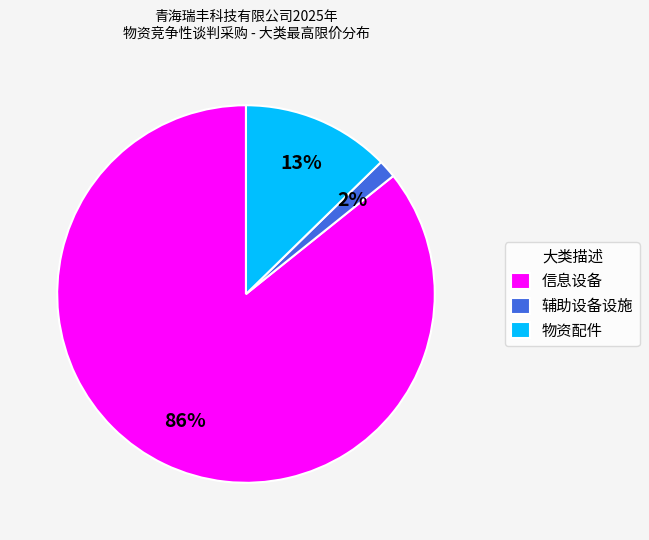

Does 信息设备 account for over 50% of the chart?

Yes